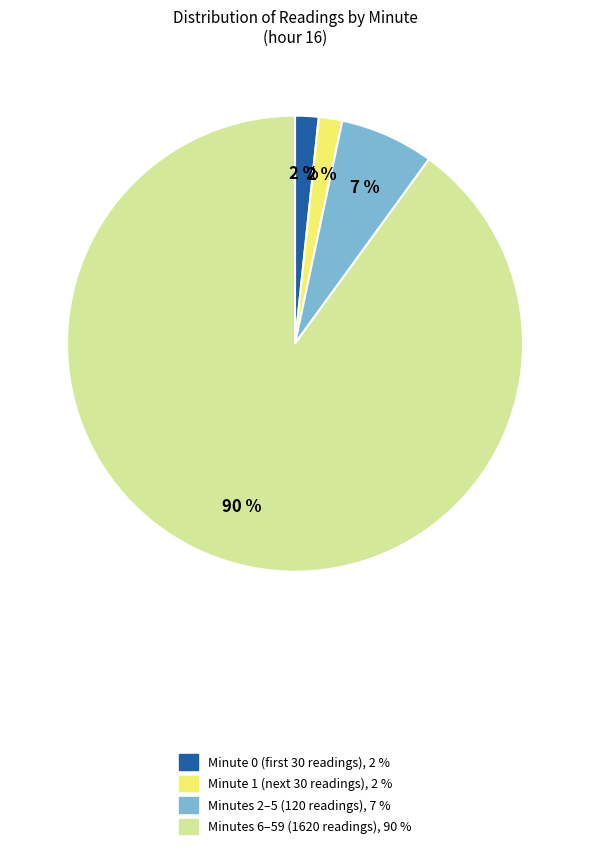

How many segments does this pie chart have?

4